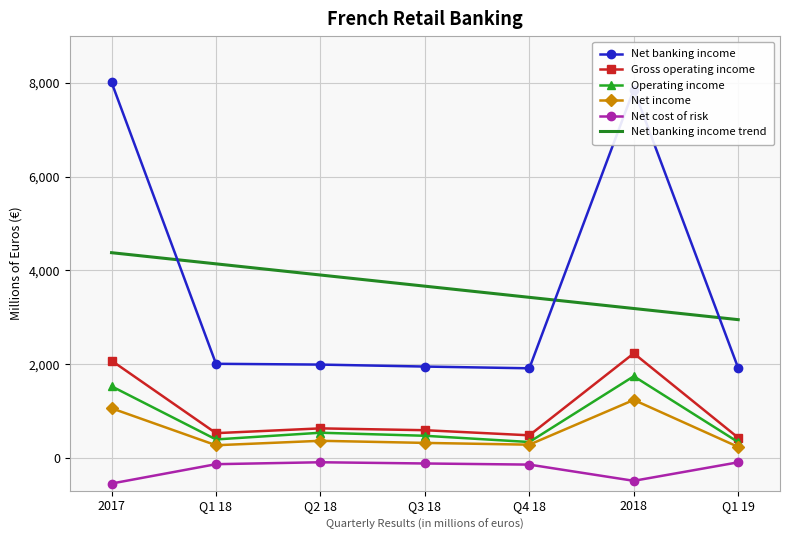

Rank the categories by Net banking income trend value from lowest to highest.

Q1 19, 2018, Q4 18, Q3 18, Q2 18, Q1 18, 2017